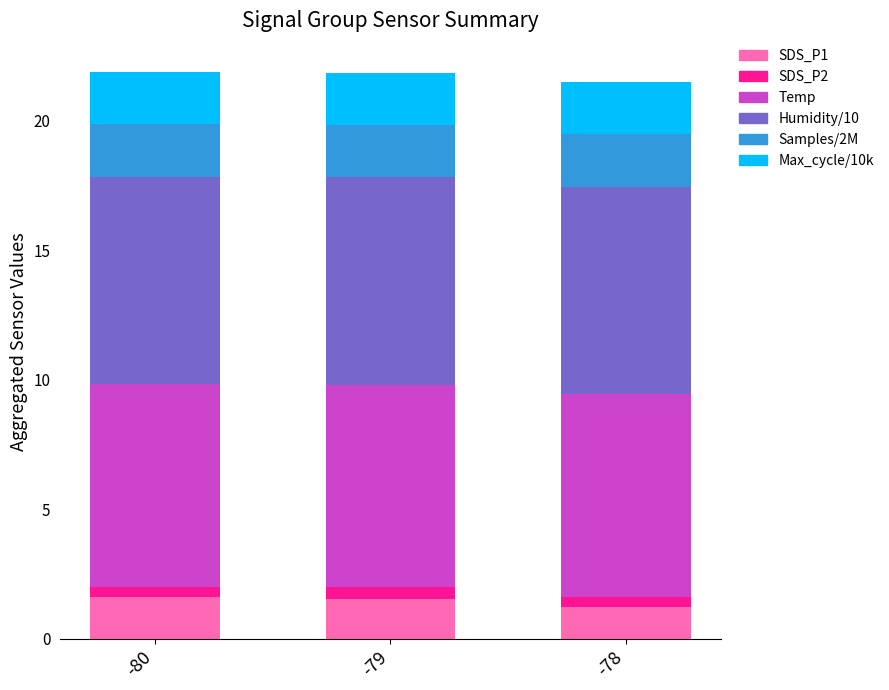

What is the maximum value for SDS_P1?

1.6